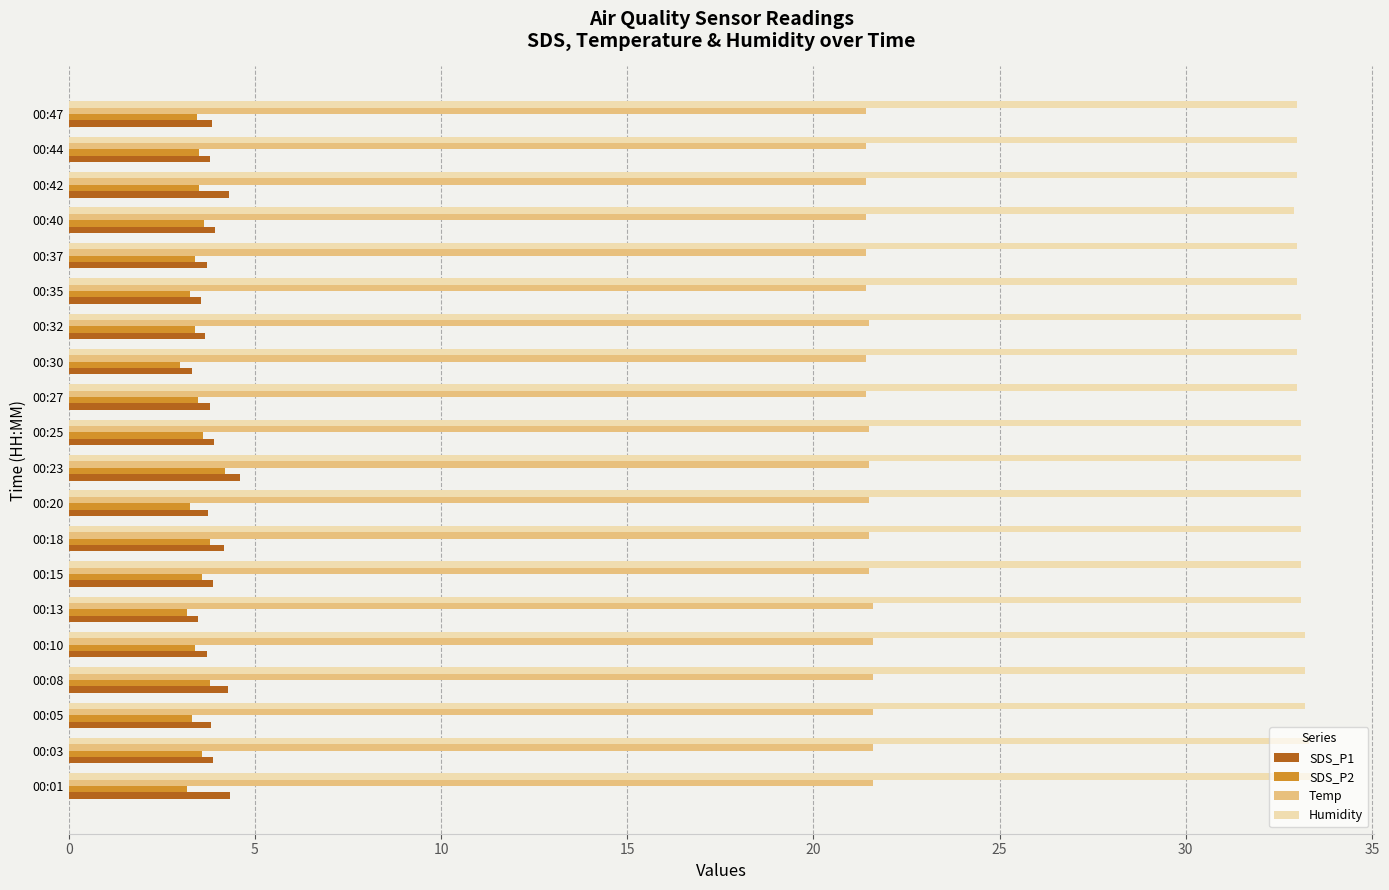

Rank the series by their maximum value, from highest to lowest.

Humidity, Temp, SDS_P1, SDS_P2